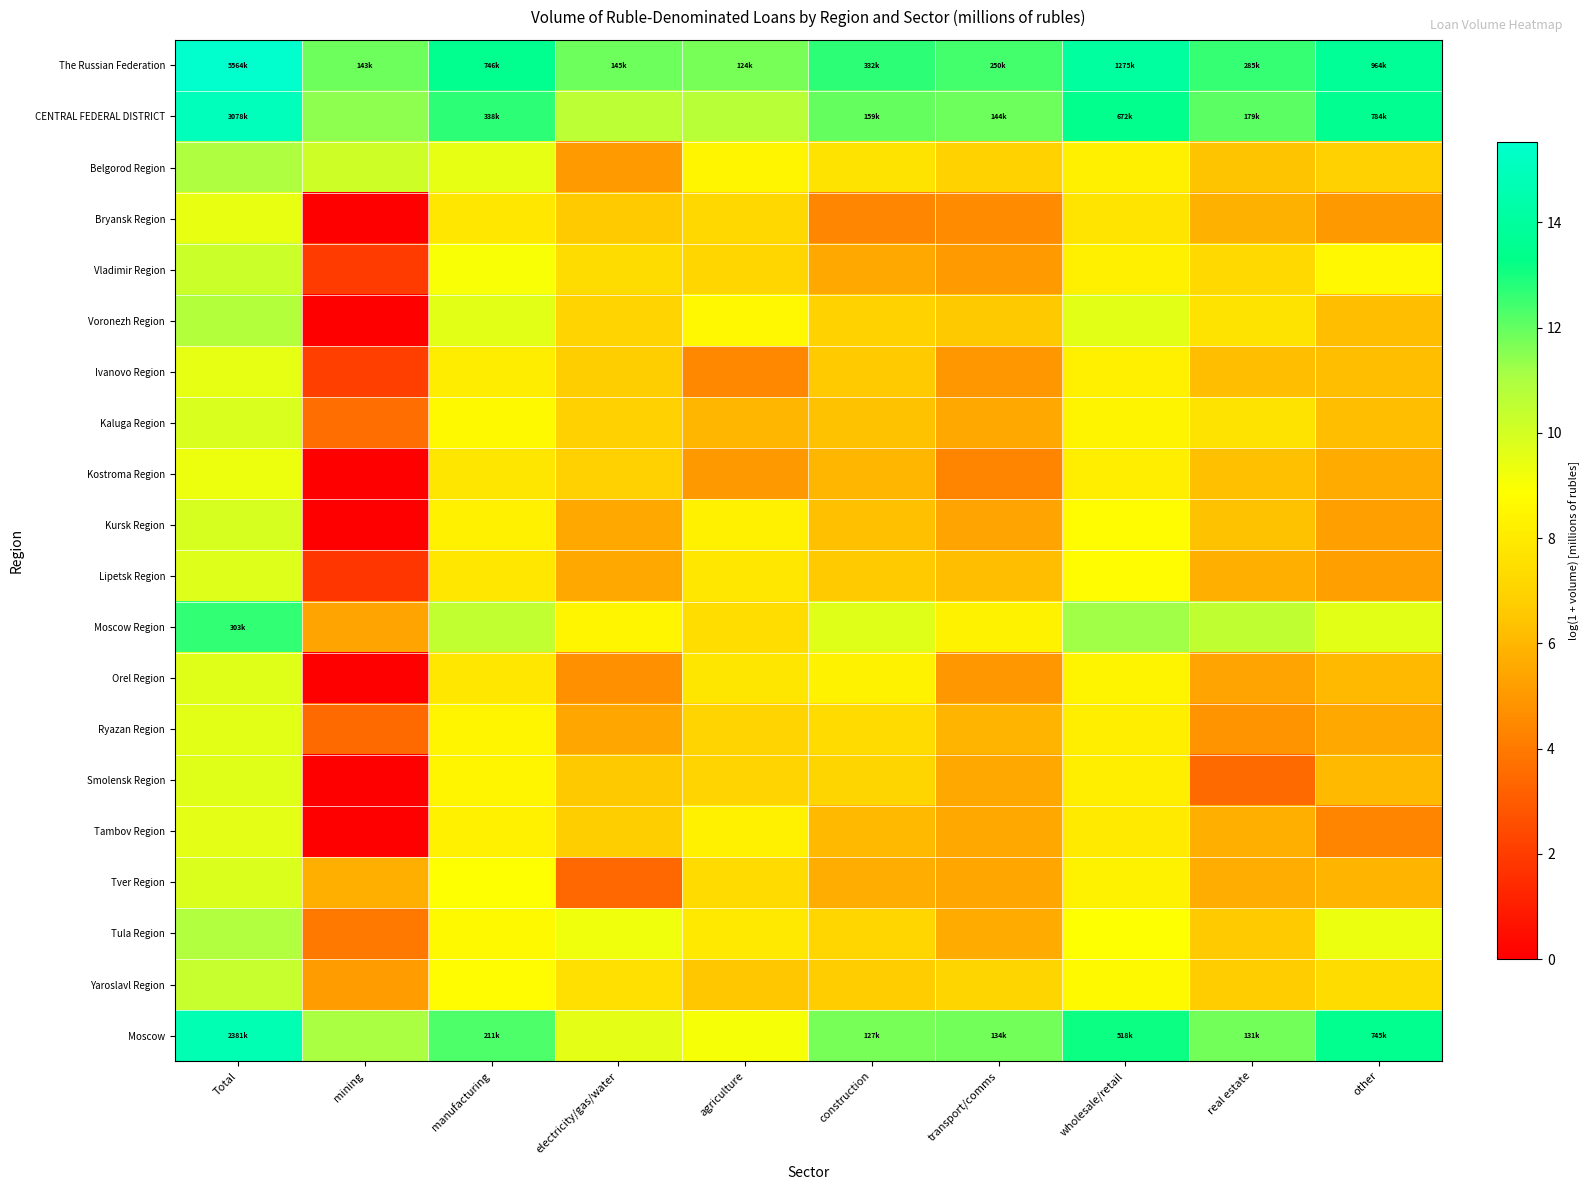

What is the greatest value displayed?

15.5